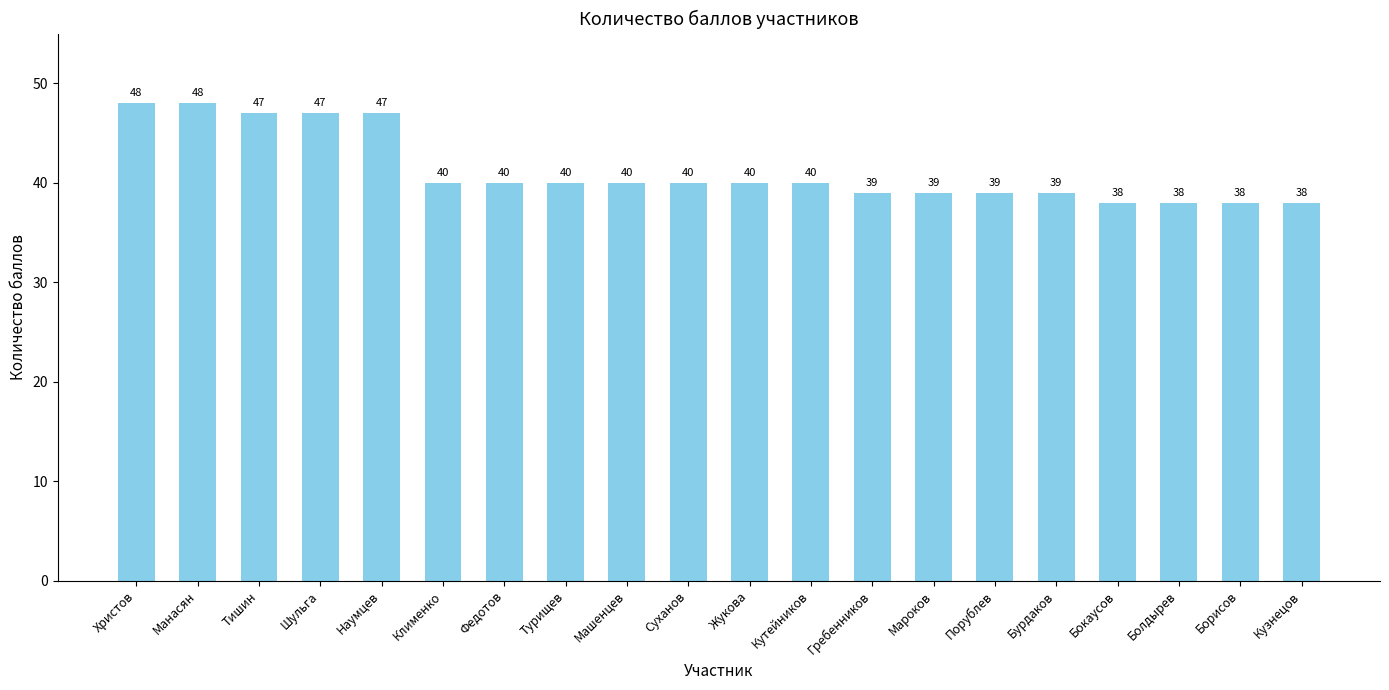

What is the sum of the values at Мароков and Шульга?

86